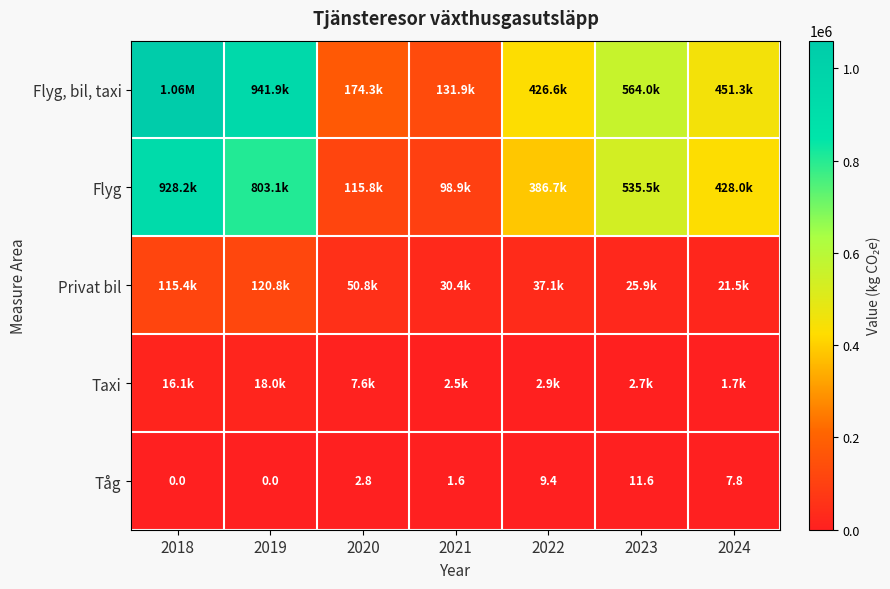

What is the total value across all series at 2022?

853250.6